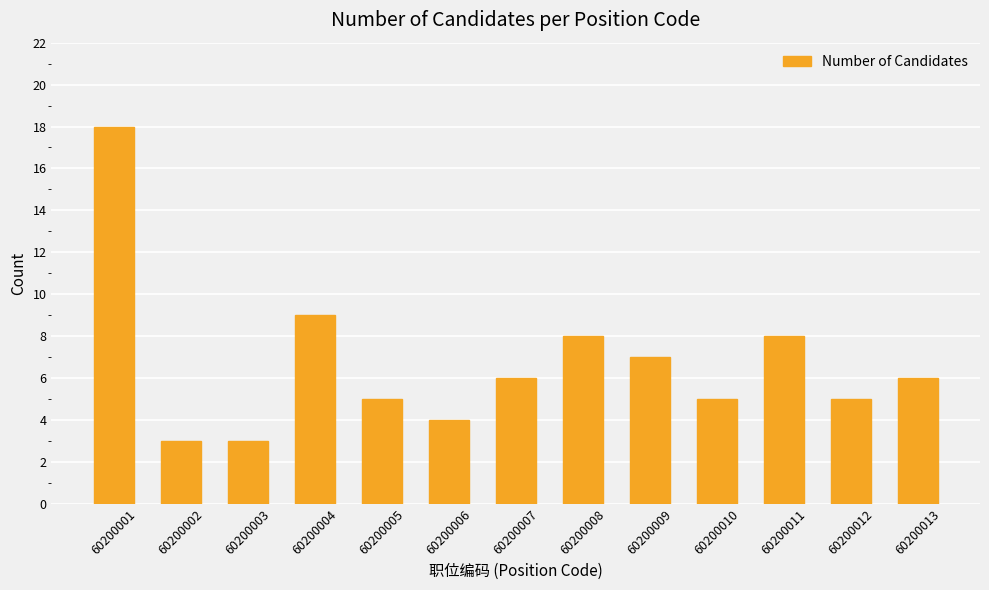

What is the maximum value shown in the chart?

18